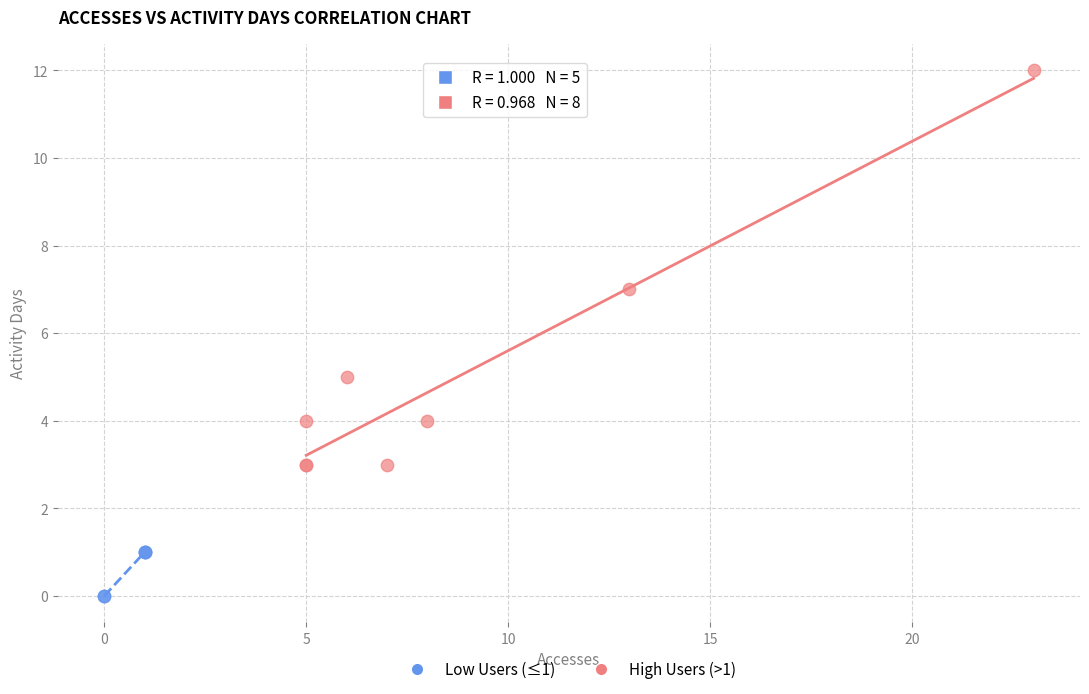

Which series contains the highest Y value?

High Users (>1)